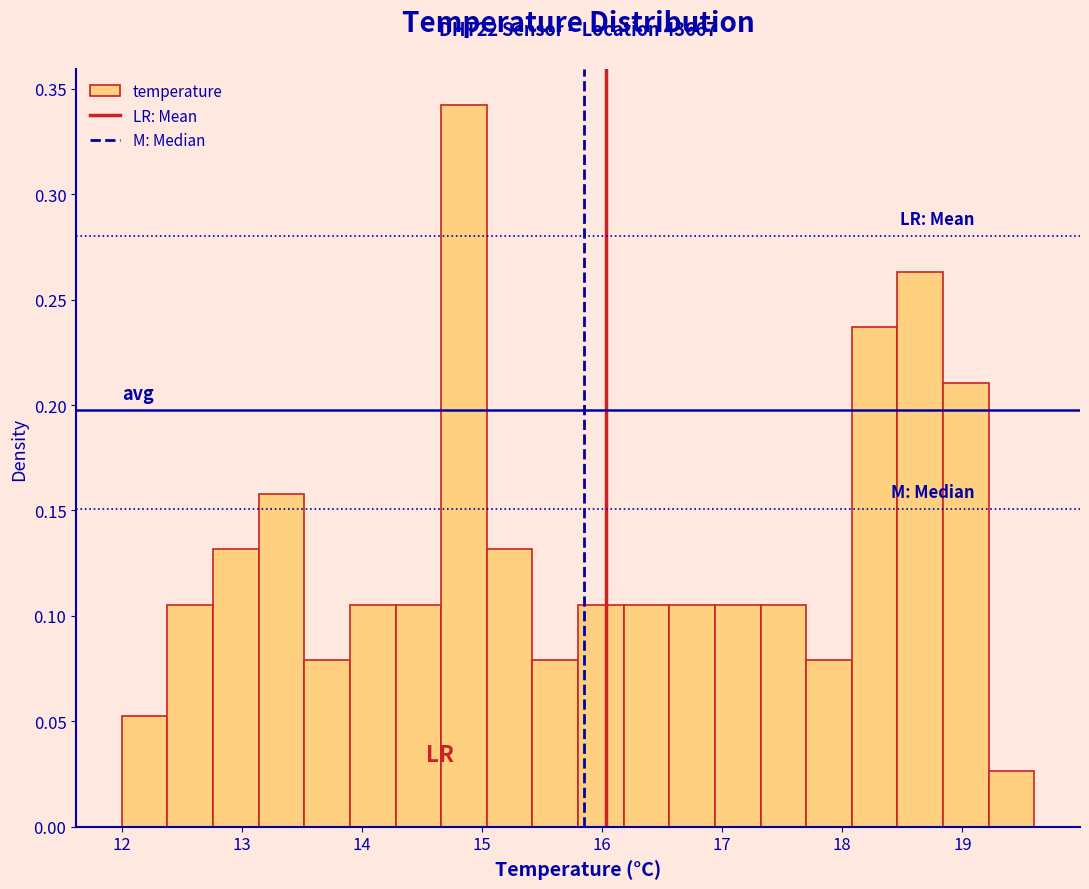

Around what value on the x-axis is the tallest bar? Give the approximate position of its centre, as read against the axis.

14.9